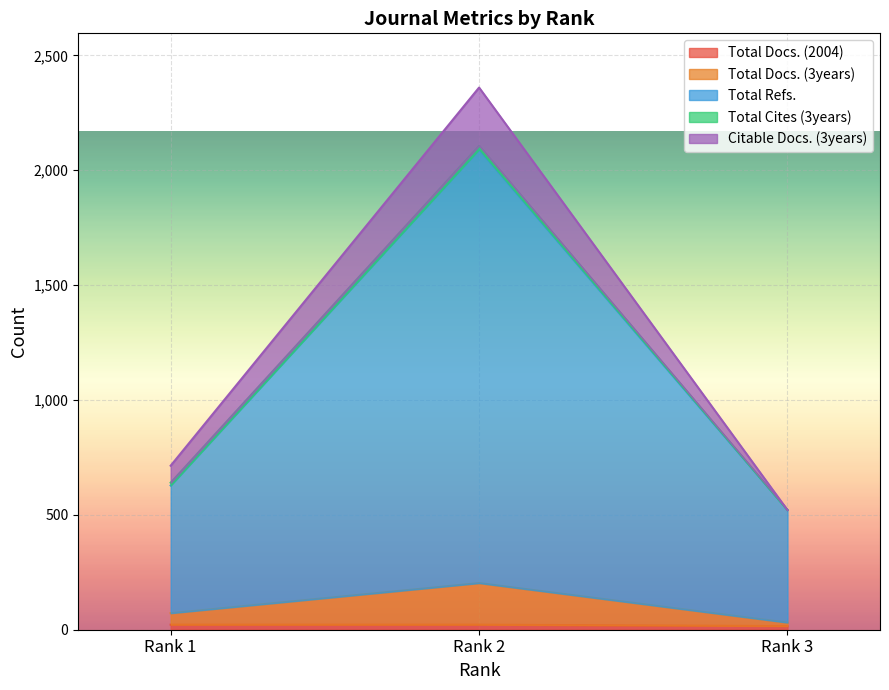

True or false: Total Refs. has a value of 1081 at Rank 1.

False